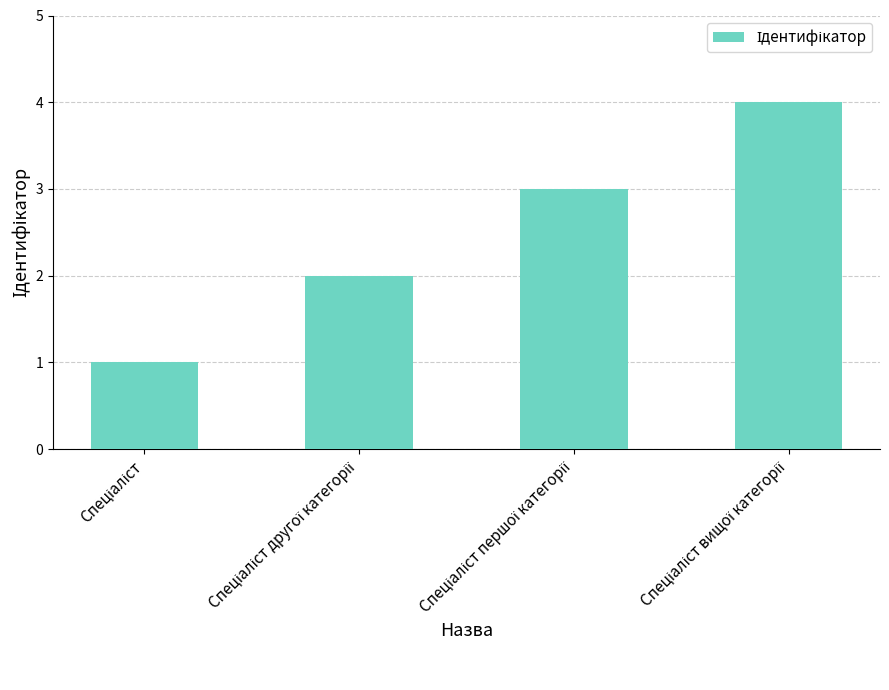

What is the maximum value shown in the chart?

4